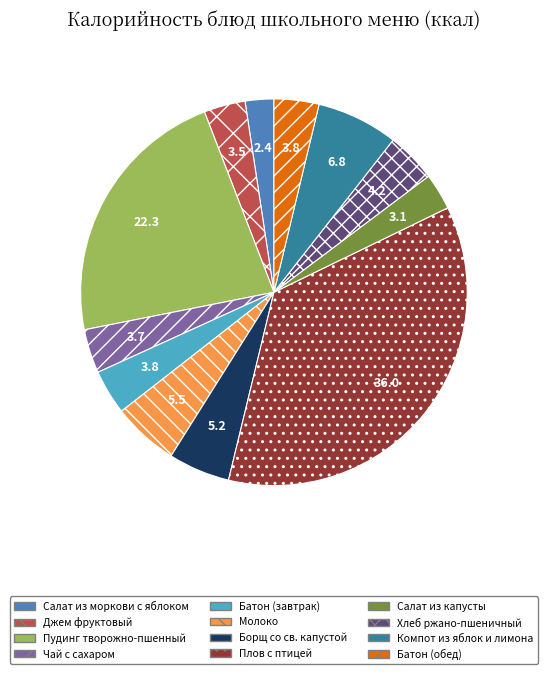

The Джем фруктовый slice represents 3% of the pie. True or false?

True